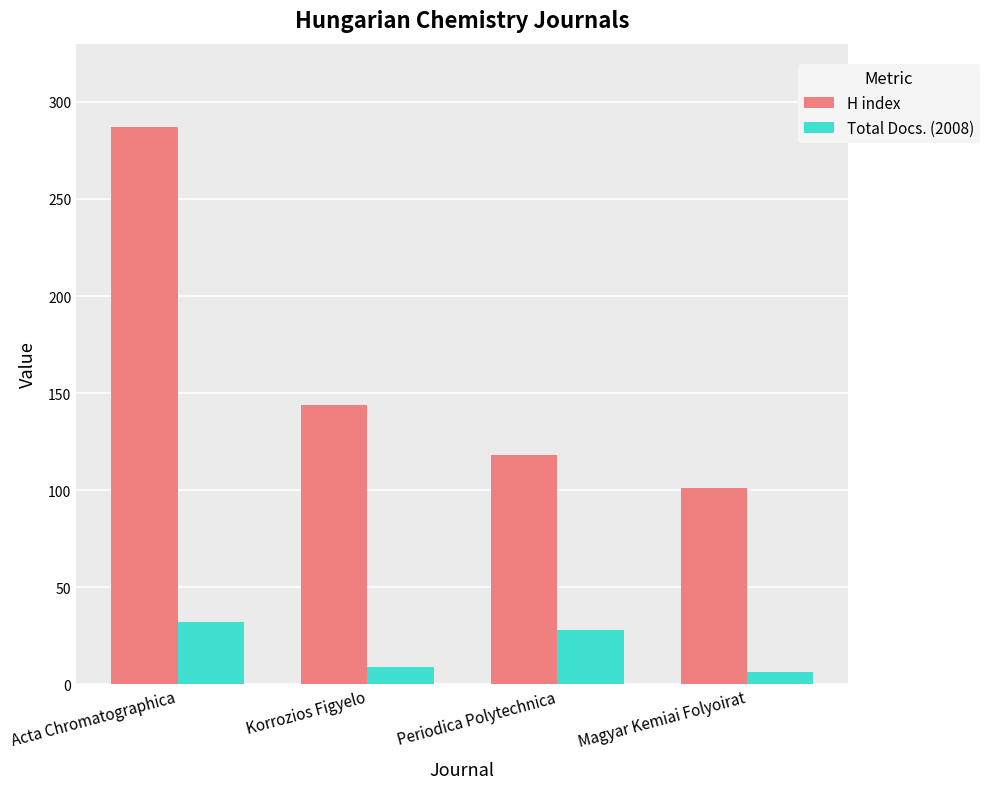

At how many categories does at least one series exceed 249?

1